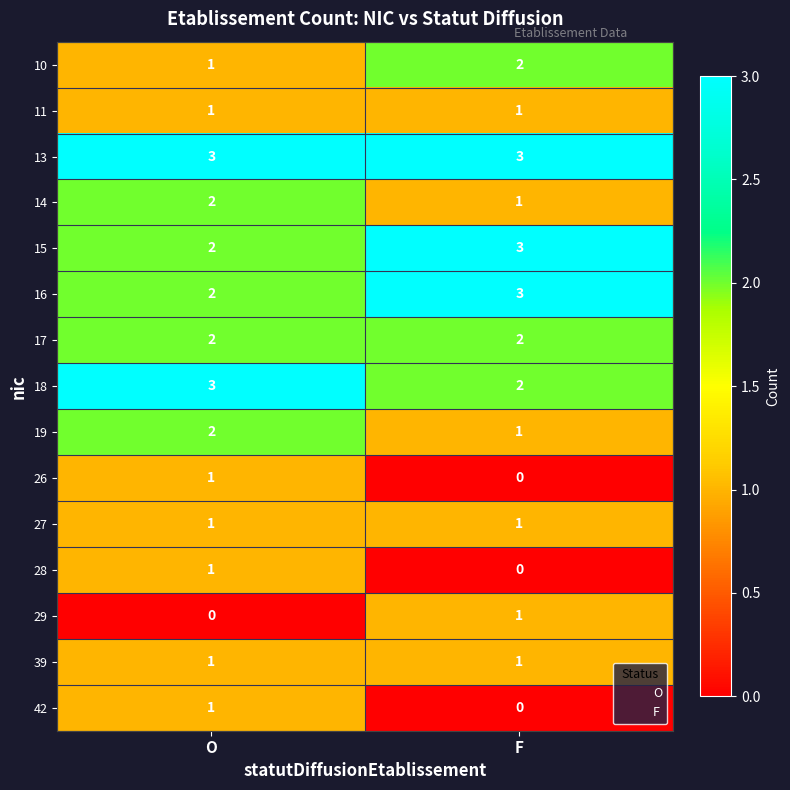

The 10 series shows 3 at F. True or false?

False